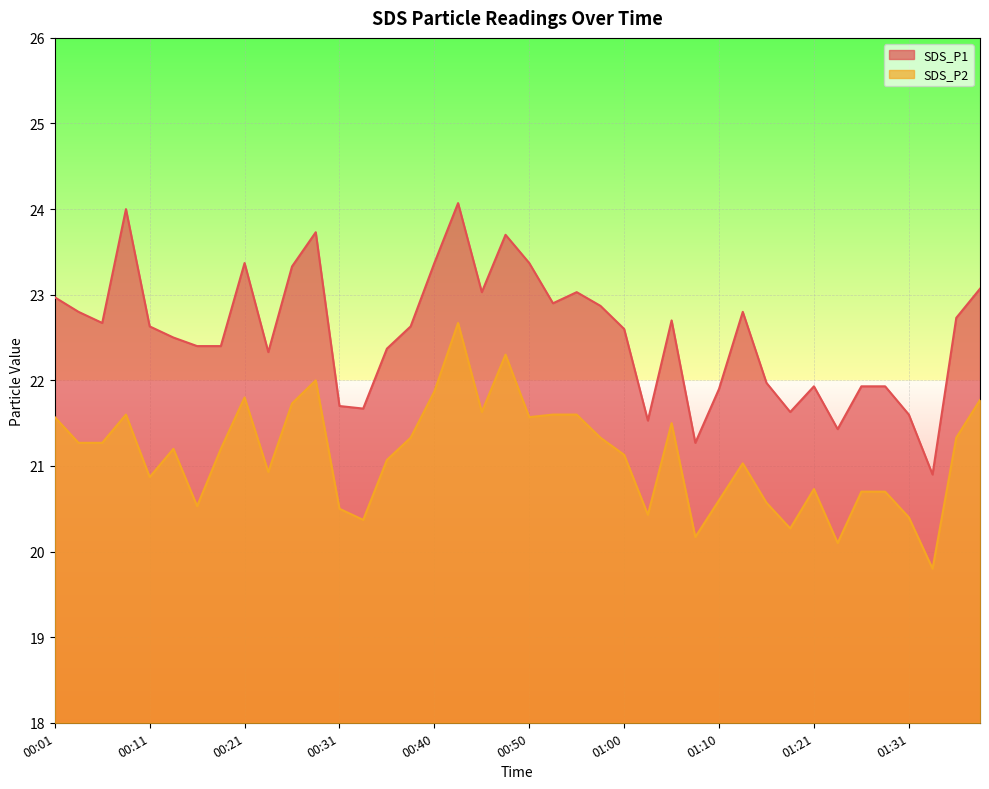

List the series in order of their peak value, lowest first.

SDS_P2, SDS_P1